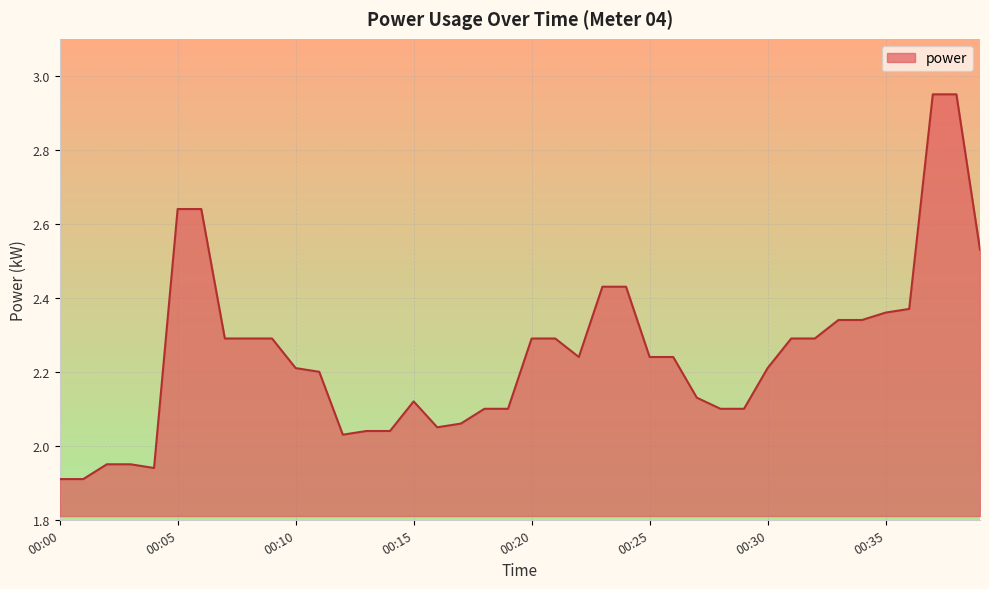

Does the chart have visible grid lines?

Yes